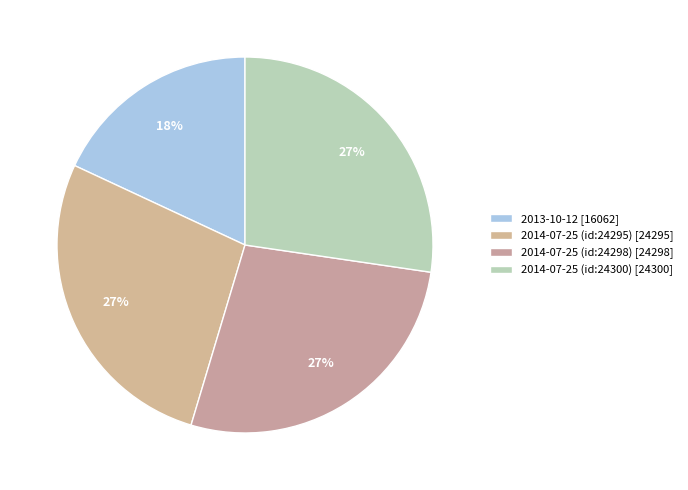

Is it true that 2014-07-25 (id:24295) is 36% of the pie?

False